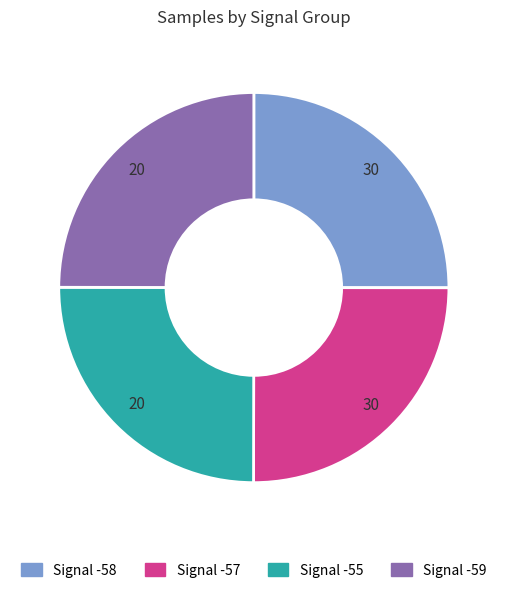

Is there any slice that represents more than half of the pie?

No